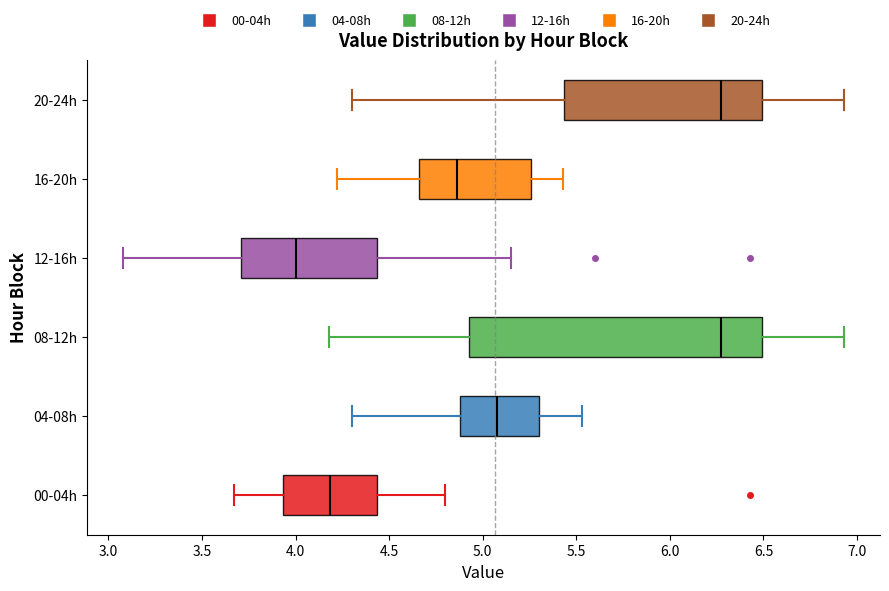

Reading bottom to top, read every box against the x-axis: the position of its median line, the range the box covers, and the ends of its whiskers. The values are not printed on the chart, so give them approximately, as read against the axis.

00-04h: median 4.20, box 3.95 to 4.45, whiskers 3.65 to 4.80
04-08h: median 5.10, box 4.90 to 5.30, whiskers 4.30 to 5.55
08-12h: median 6.30, box 4.95 to 6.50, whiskers 4.20 to 6.95
12-16h: median 4.00, box 3.70 to 4.45, whiskers 3.10 to 5.15
16-20h: median 4.85, box 4.65 to 5.25, whiskers 4.20 to 5.45
20-24h: median 6.30, box 5.45 to 6.50, whiskers 4.30 to 6.95